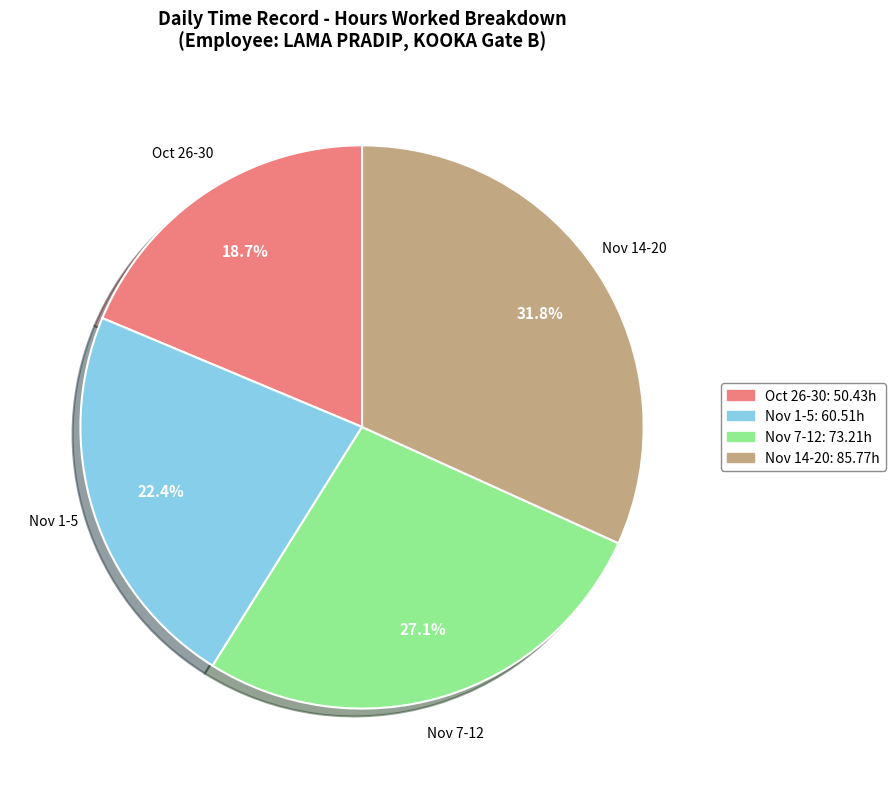

Is there a majority slice in this chart?

No